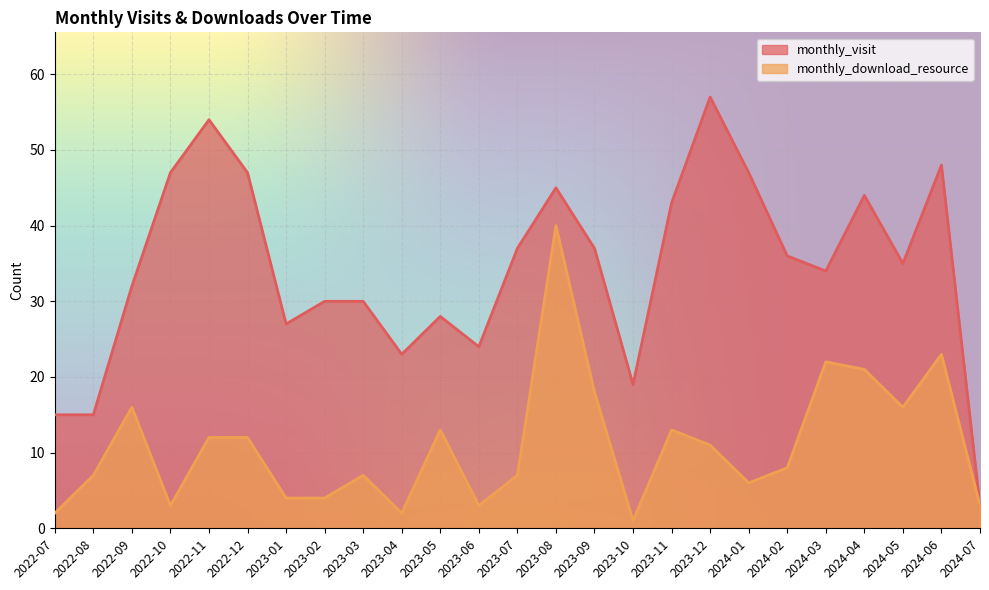

How many data points in monthly_download_resource are less than 8?

12